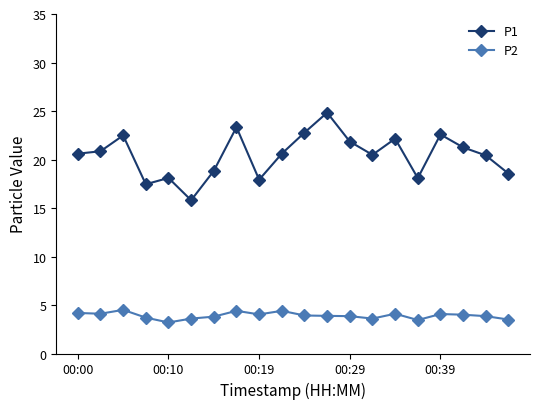

What is the minimum value for P1?

15.8